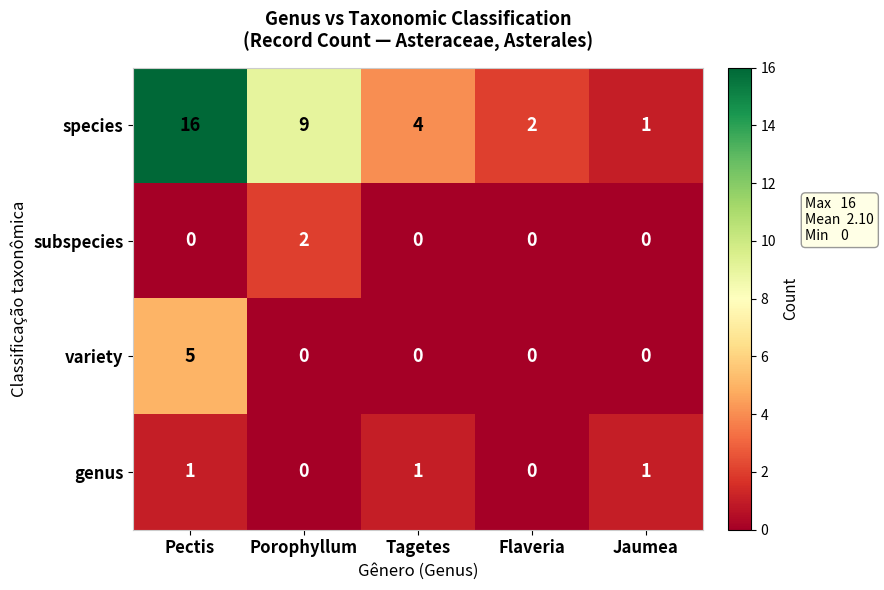

At which category does the chart reach its peak across all series?

Pectis